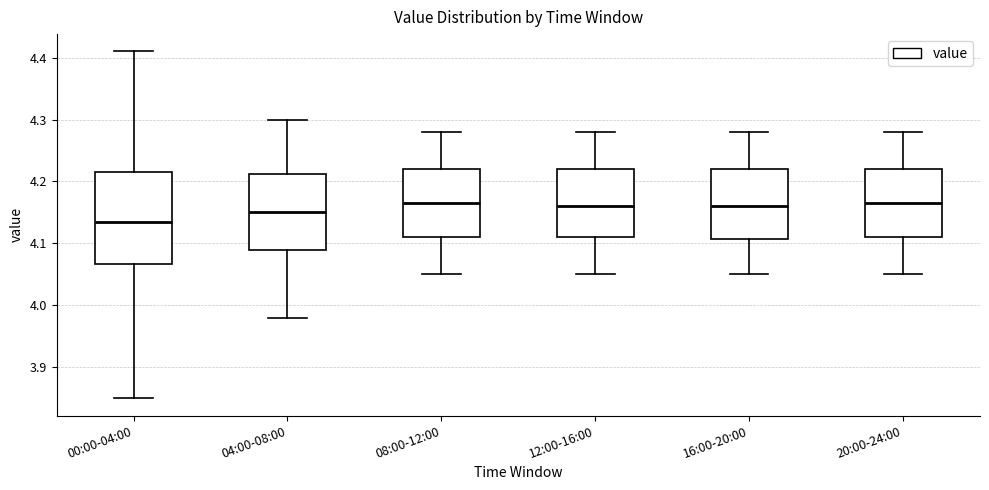

Where does the upper whisker of the box for 00:00-04:00 end on the y-axis? The values are not printed on the chart, so give them approximately, as read against the axis.

4.41